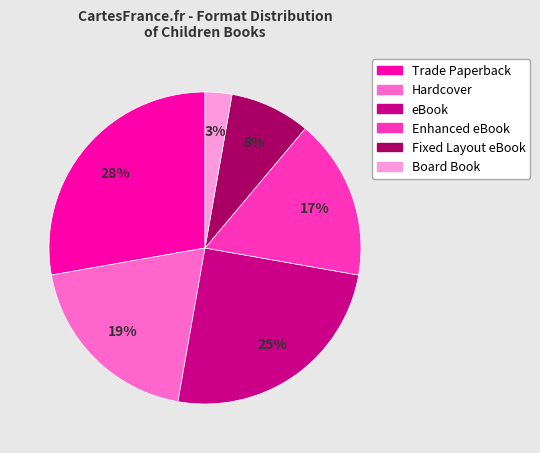

What percentage is the Fixed Layout eBook slice, to the nearest percent?

8%